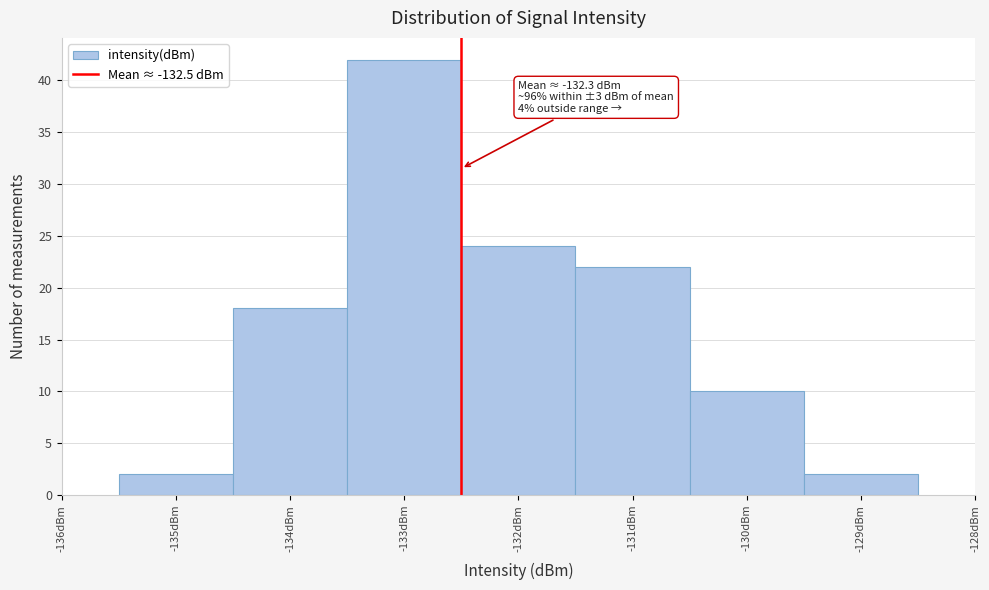

Which range on the x-axis has the tallest bar?

-133.5 to -132.5